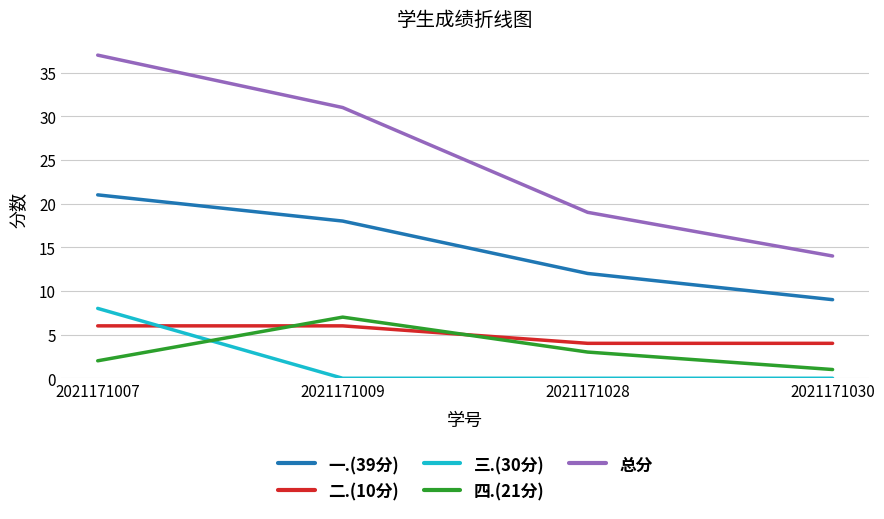

At which category does the chart reach its peak across all series?

2021171007